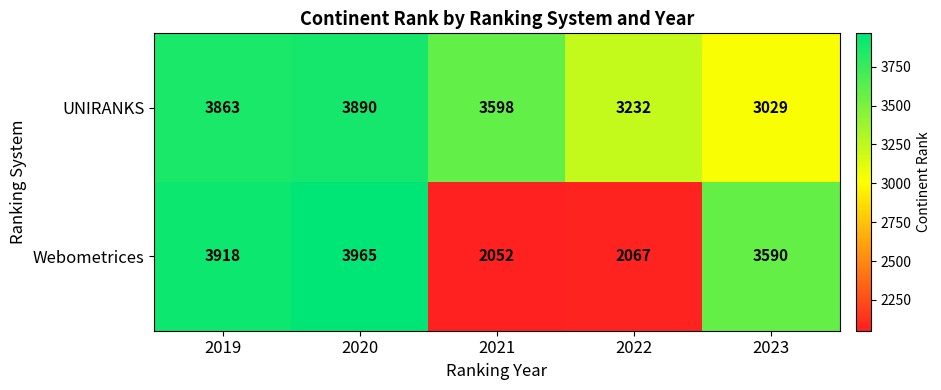

True or false: Webometrices has a value of 2067 at 2022.

True